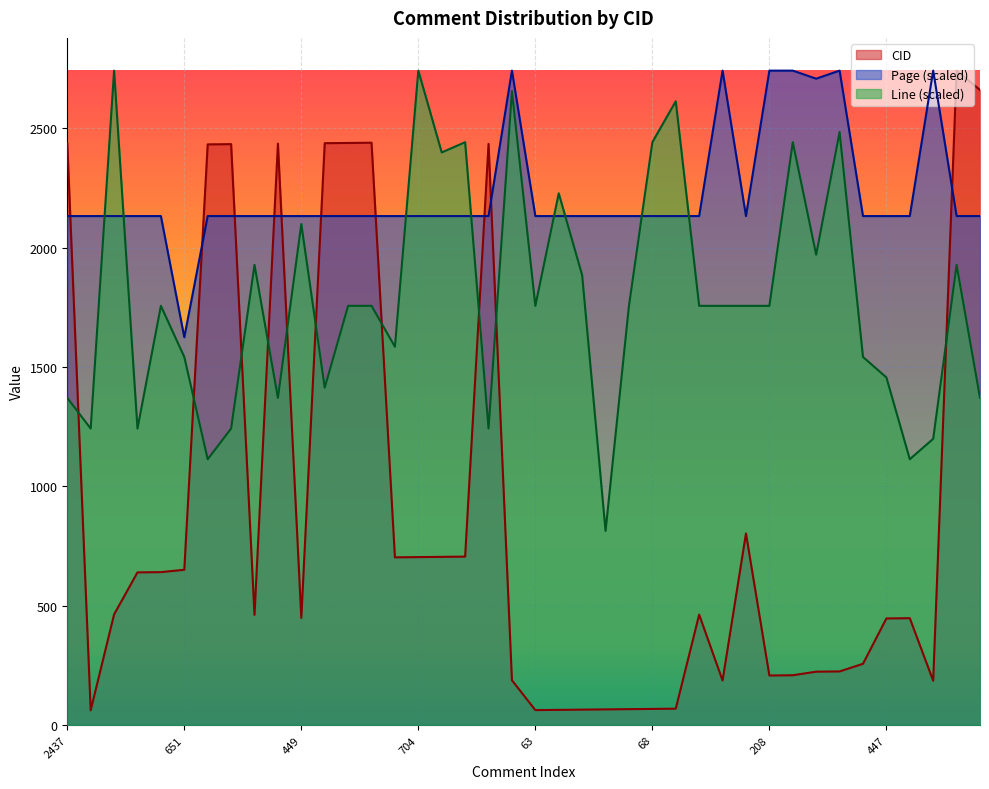

Reading left to right, extract all data points from this chart.

CID: 2437.0	62.0	464.0	640.0	641.0	651.0	2433.0	2434.0	462.0	2436.0	449.0	2438.0	2439.0	2440.0	703.0	704.0	705.0	706.0	2435.0	188.0	63.0	64.0	65.0	66.0	67.0	68.0	69.0	463.0	187.0	803.0	208.0	209.0	224.0	225.0	257.0	447.0	448.0	186.0	2742.0	2661.0
Page: 2132.7	2132.7	2132.7	2132.7	2132.7	1624.9	2132.7	2132.7	2132.7	2132.7	2132.7	2132.7	2132.7	2132.7	2132.7	2132.7	2132.7	2132.7	2132.7	2742.0	2132.7	2132.7	2132.7	2132.7	2132.7	2132.7	2132.7	2132.7	2742.0	2132.7	2742.0	2742.0	2708.1	2742.0	2132.7	2132.7	2132.7	2742.0	2132.7	2132.7
Line: 1371.0	1242.5	2742.0	1242.5	1756.6	1542.4	1113.9	1242.5	1928.0	1371.0	2099.3	1413.8	1756.6	1756.6	1585.2	2742.0	2399.2	2442.1	1242.5	2656.3	1756.6	2227.9	1885.1	814.0	1756.6	2442.1	2613.5	1756.6	1756.6	1756.6	1756.6	2442.1	1970.8	2484.9	1542.4	1456.7	1113.9	1199.6	1928.0	1371.0